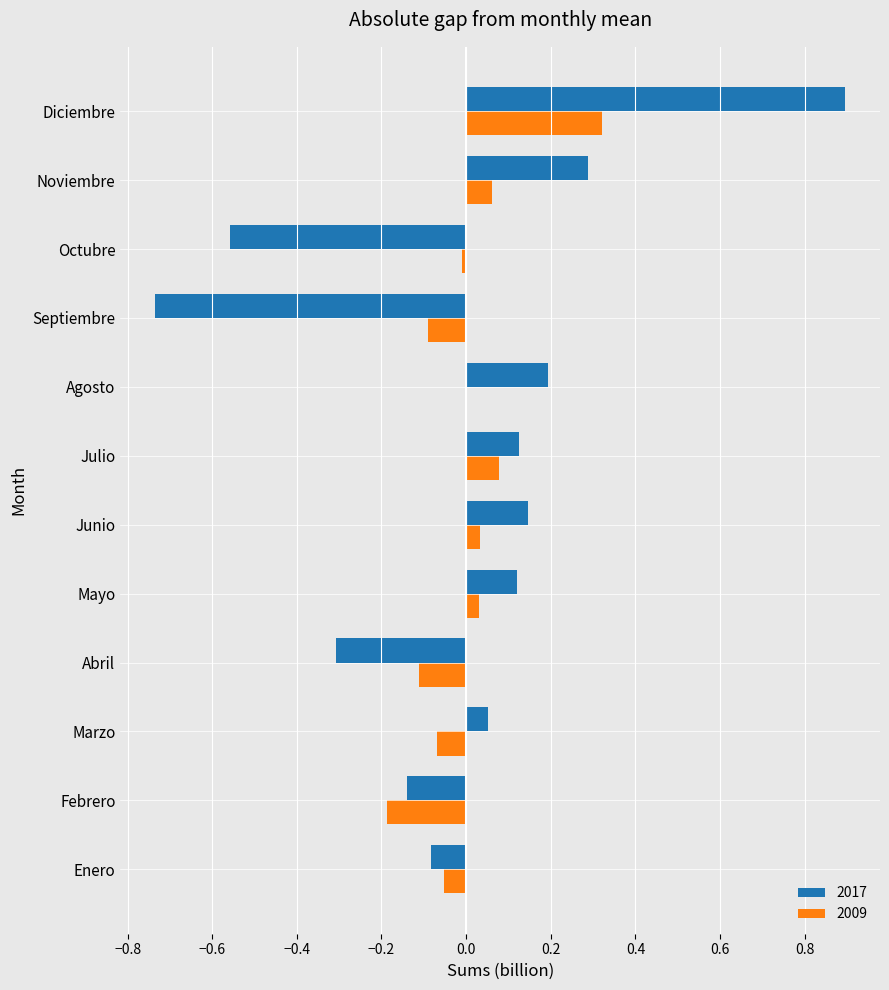

The value of 2017 at Octubre is -0.9. True or false?

False